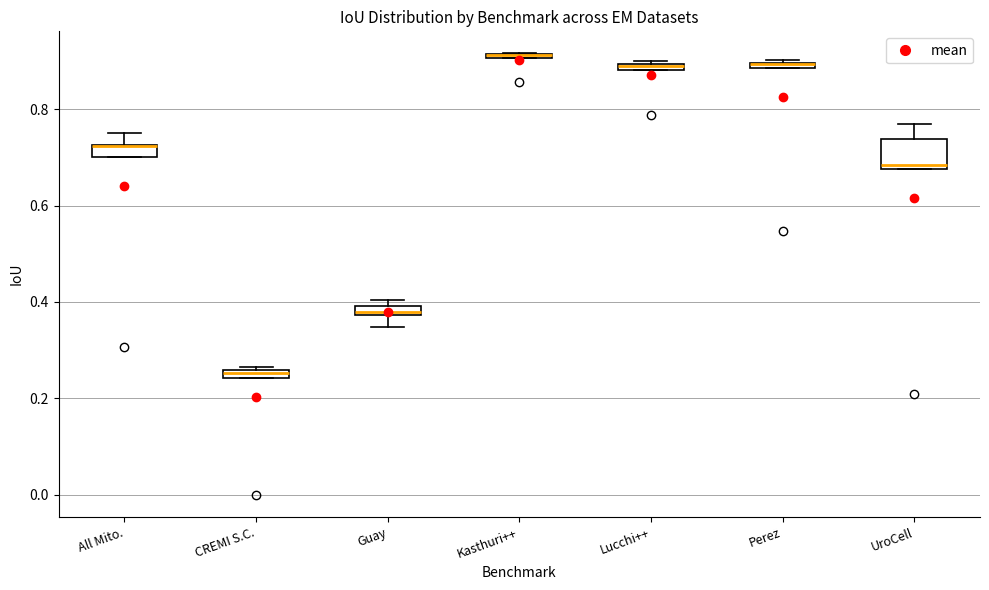

Comparing the boxes themselves (not the whiskers), which one is the tallest?

UroCell